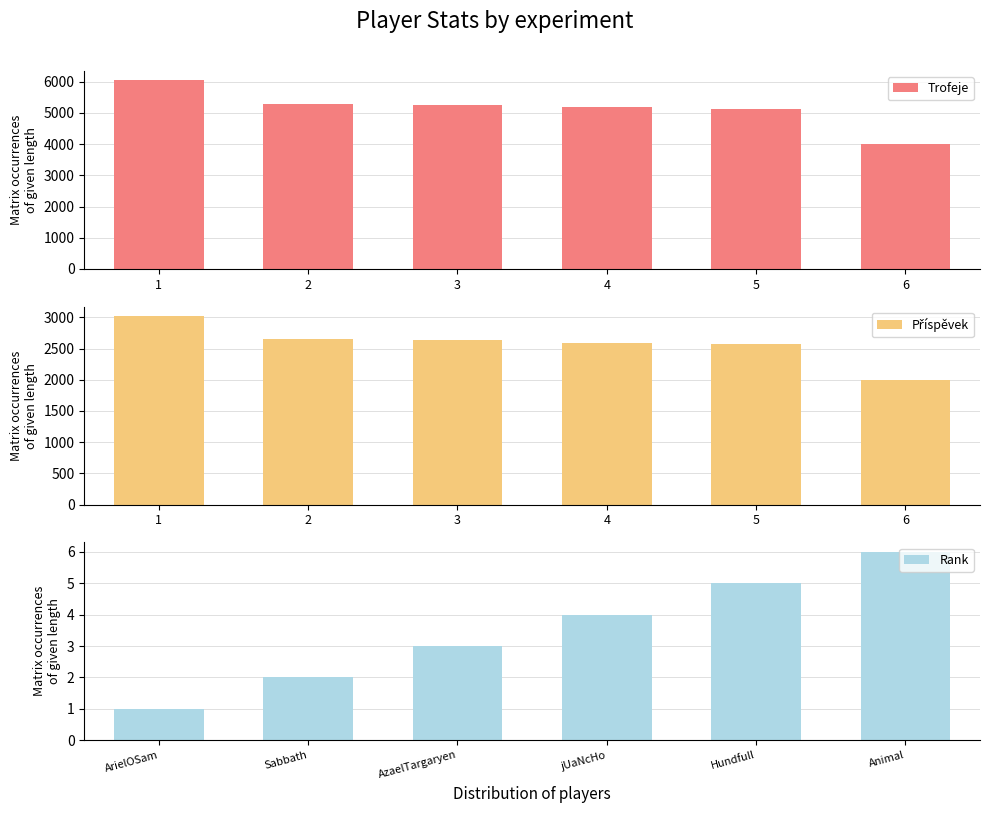

Where is Příspěvek nearest to the value 2510?

5